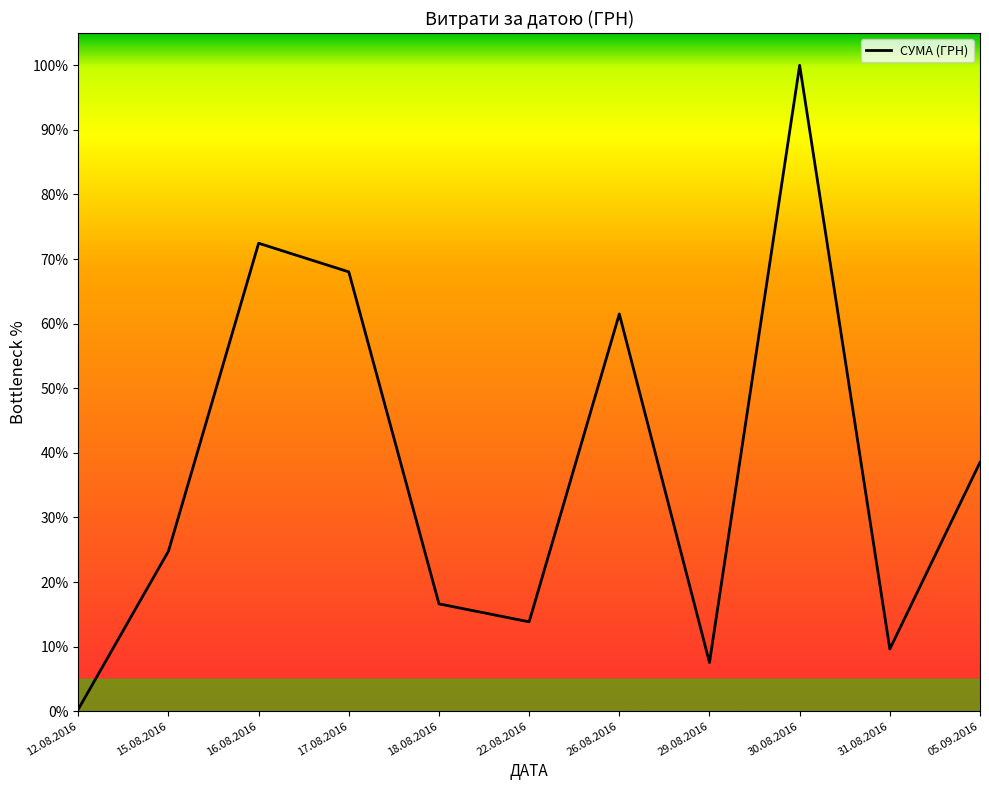

Reading left to right, what are all the values shown in this chart?

12.08.2016=0.3	15.08.2016=24.8	16.08.2016=72.5	17.08.2016=68.0	18.08.2016=16.6	22.08.2016=13.8	26.08.2016=61.5	29.08.2016=7.5	30.08.2016=100.0	31.08.2016=9.6	05.09.2016=38.5